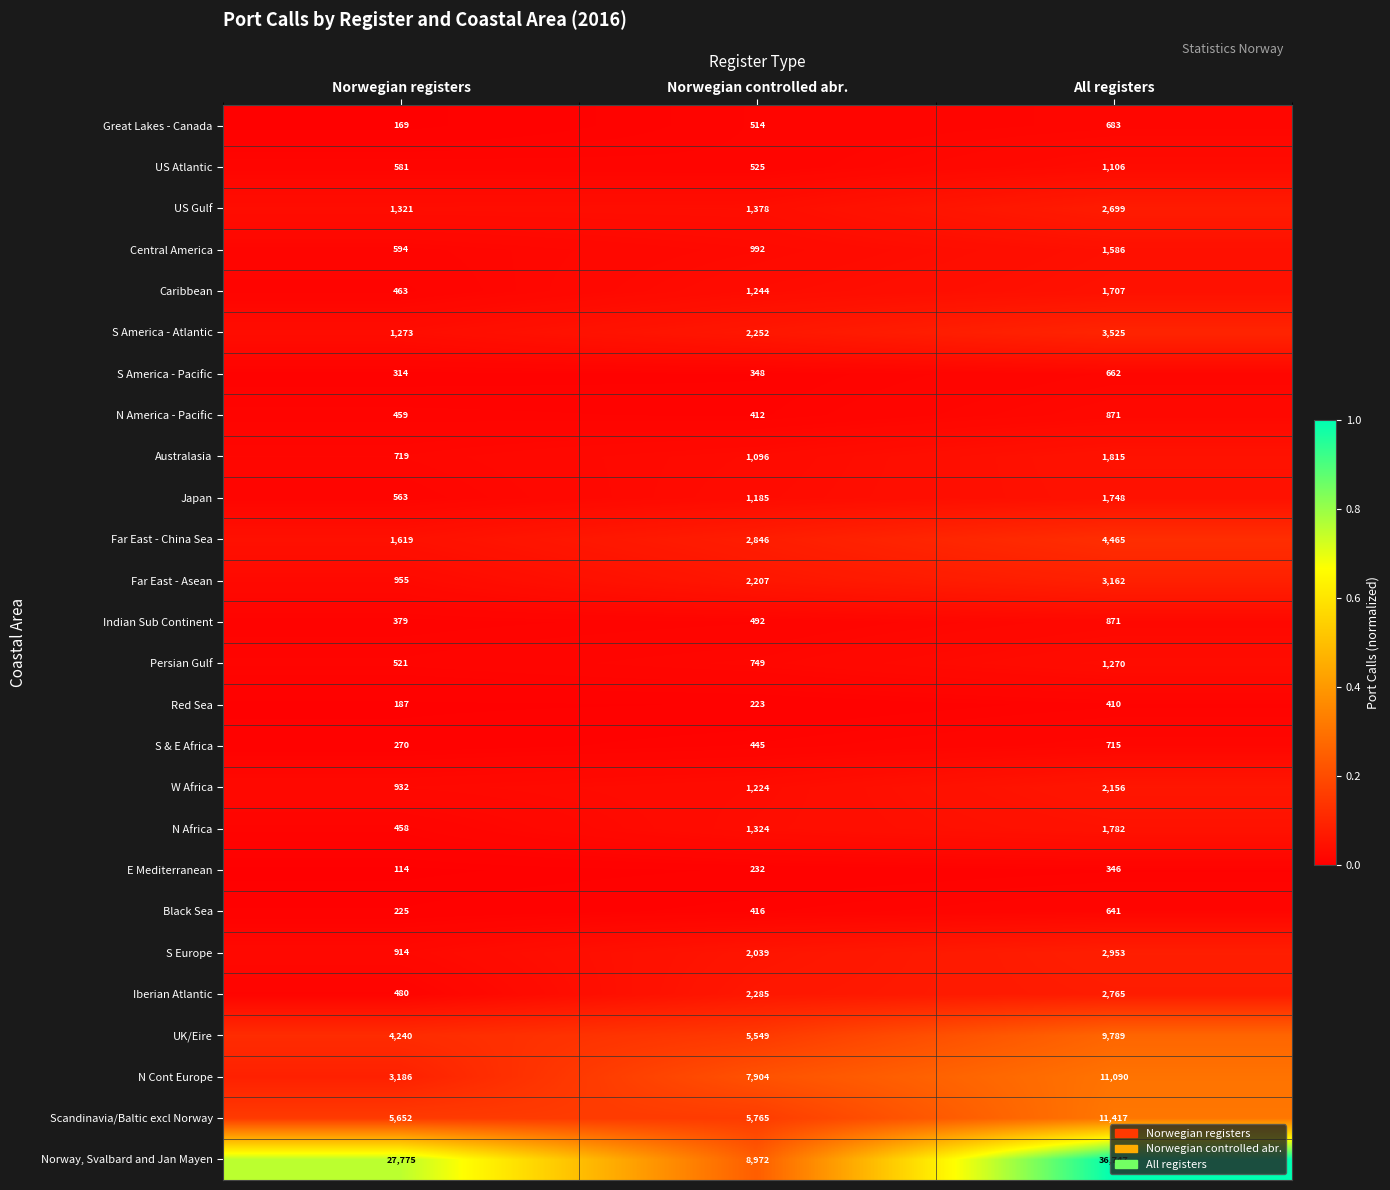

How many categories are shown in the chart?

3